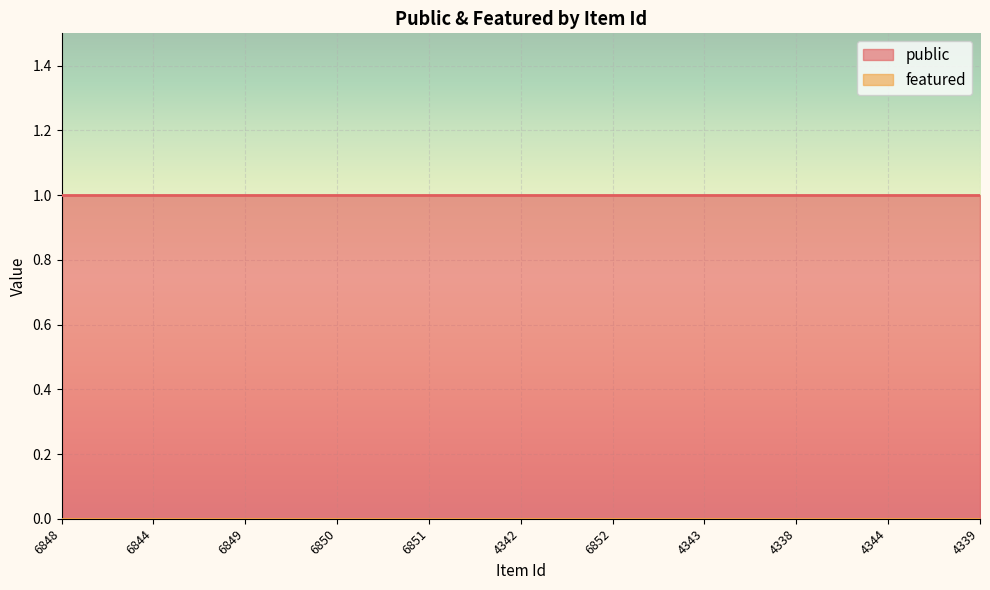

What is the value of the public point at the 1st from the left?

1